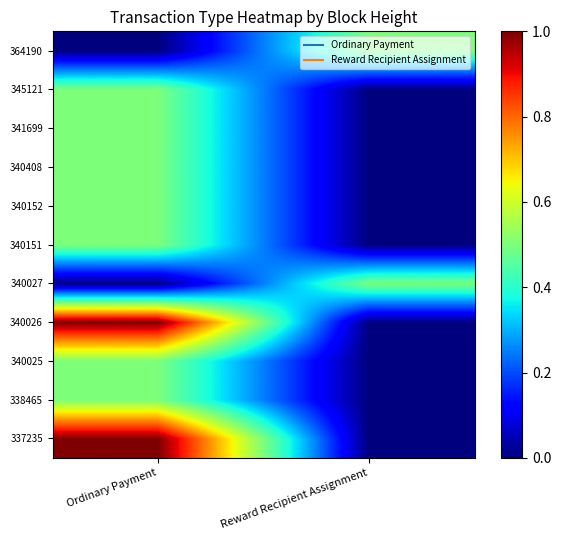

Reading right to left, transcribe all the data shown in this chart.

337235: Reward Recipient Assignment=0.0	Ordinary Payment=1.0
338465: Reward Recipient Assignment=0.0	Ordinary Payment=0.5
340025: Reward Recipient Assignment=0.0	Ordinary Payment=0.5
340026: Reward Recipient Assignment=0.0	Ordinary Payment=1.0
340027: Reward Recipient Assignment=0.5	Ordinary Payment=0.0
340151: Reward Recipient Assignment=0.0	Ordinary Payment=0.5
340152: Reward Recipient Assignment=0.0	Ordinary Payment=0.5
340408: Reward Recipient Assignment=0.0	Ordinary Payment=0.5
341699: Reward Recipient Assignment=0.0	Ordinary Payment=0.5
345121: Reward Recipient Assignment=0.0	Ordinary Payment=0.5
364190: Reward Recipient Assignment=0.5	Ordinary Payment=0.0